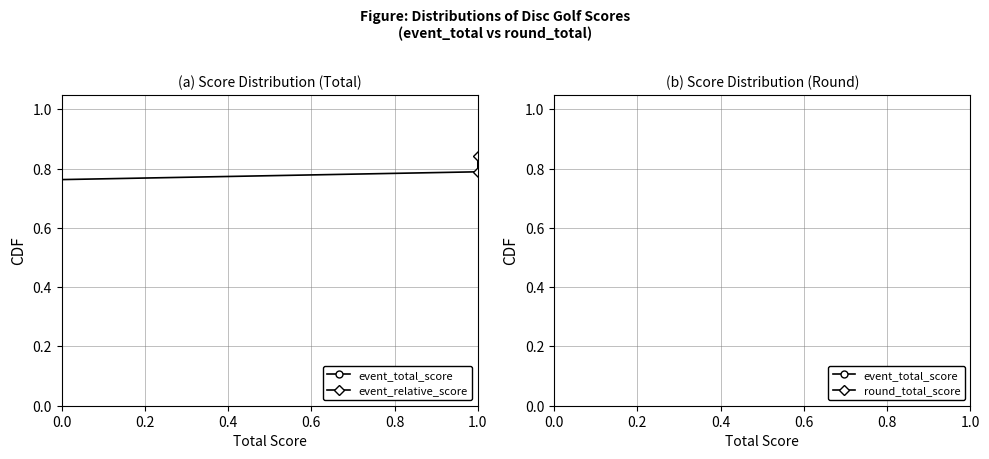

What is the sum of all event_total_score values?

10.0